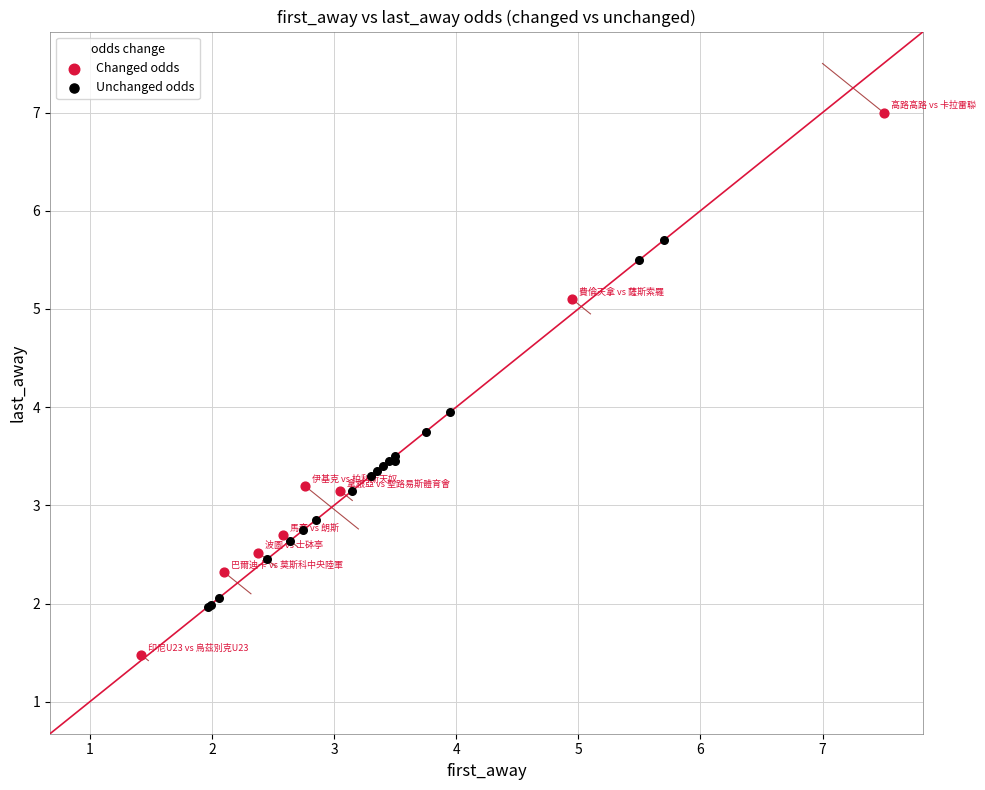

Which series reaches the minimum Y coordinate?

Changed odds